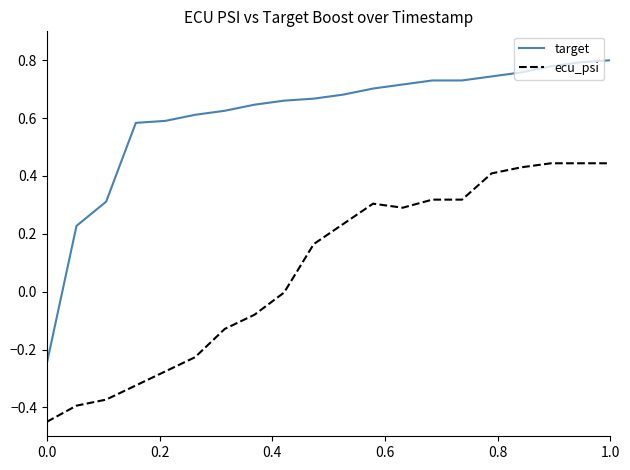

What is the difference between the maximum and minimum values in the ecu_psi series?

0.9